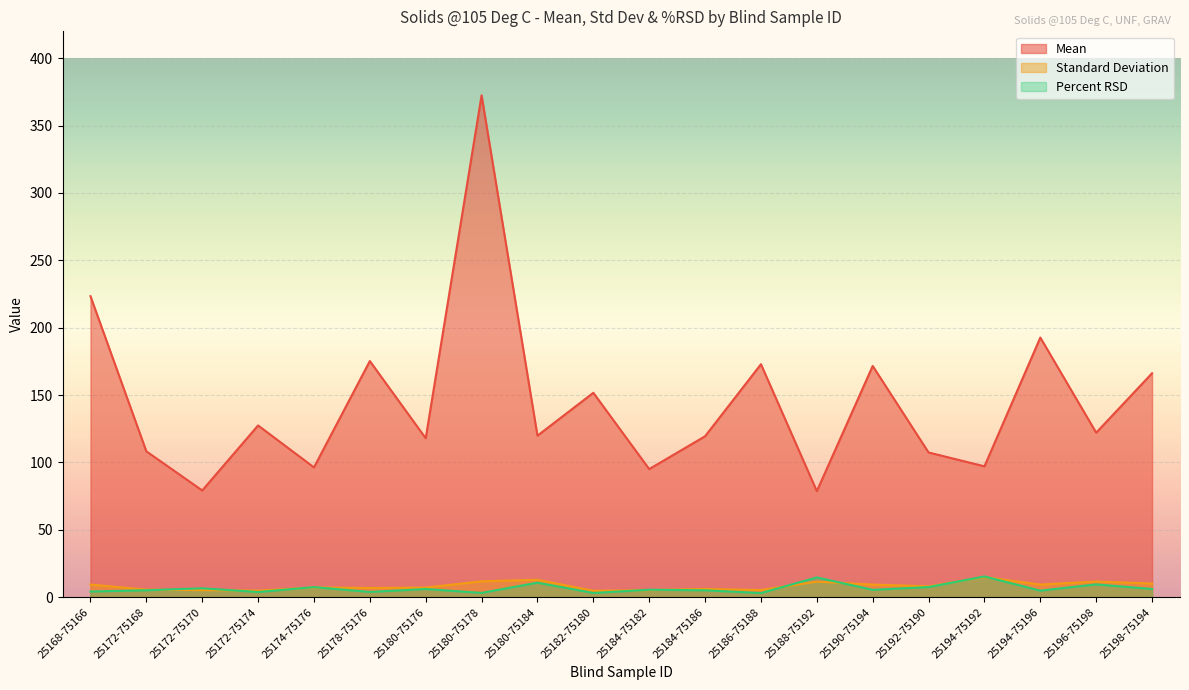

Which category has the highest value in the Mean series?

25180-75178